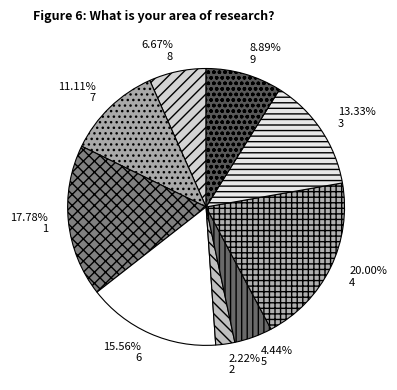

How many segments does this pie chart have?

9